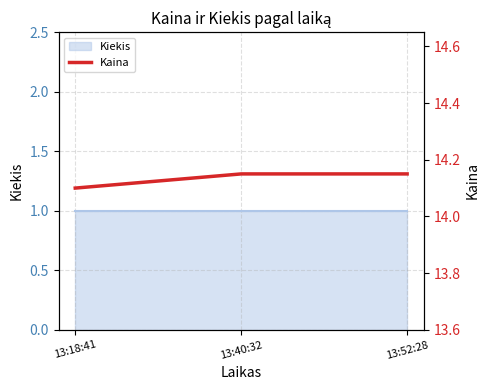

List the labels in order of value, largest first.

13:40:32, 13:52:28, 13:18:41